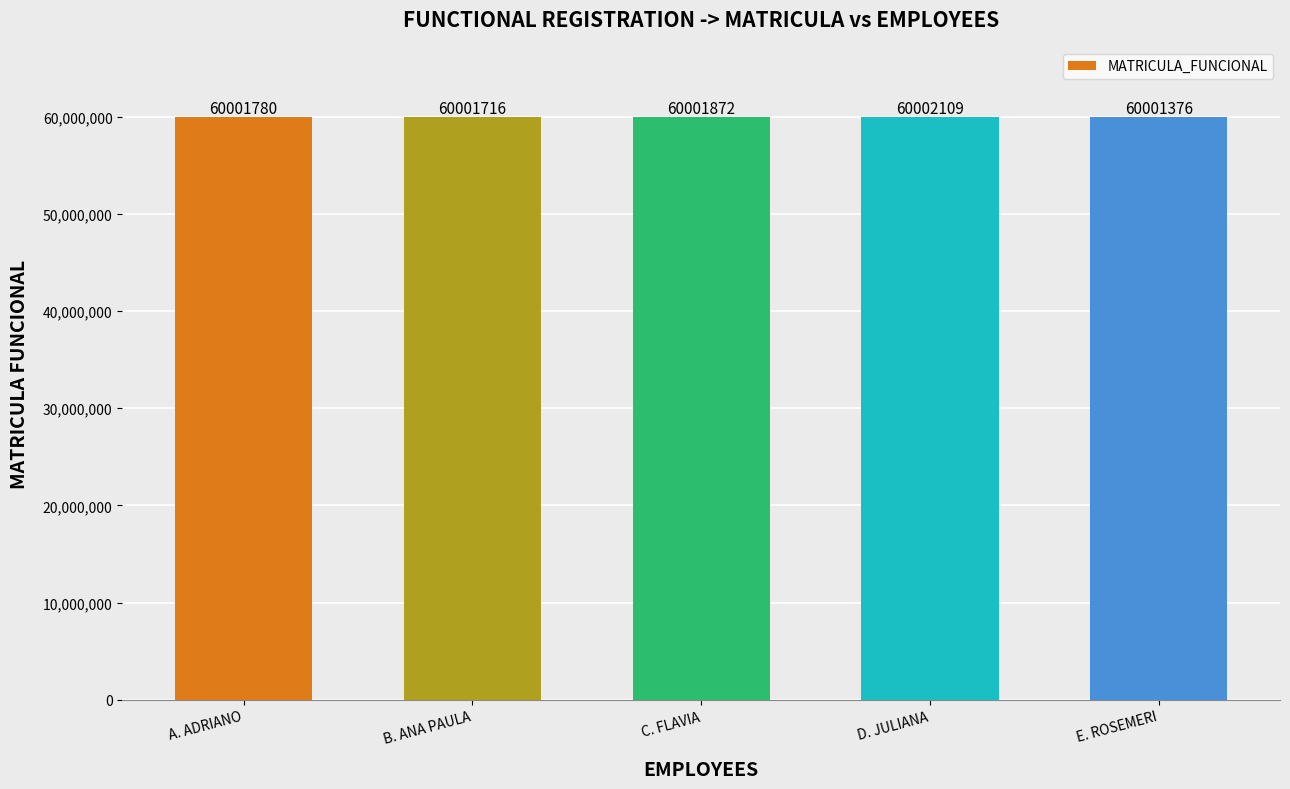

Reading left to right, transcribe all the data shown in this chart.

A. ADRIANO=60001780	B. ANA PAULA=60001716	C. FLAVIA=60001872	D. JULIANA=60002109	E. ROSEMERI=60001376